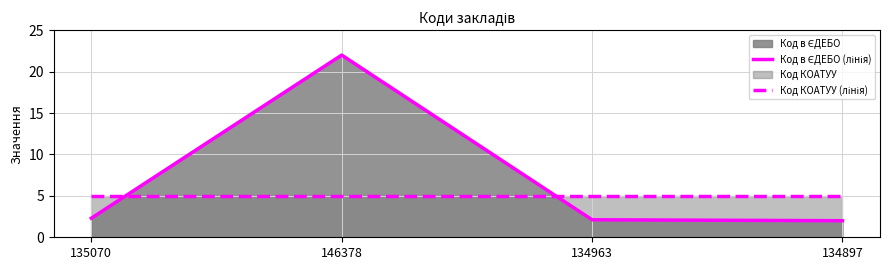

After their last crossing, which series has the higher values: Код в ЄДЕБО (лінія) or Код КОАТУУ (лінія)?

Код КОАТУУ (лінія)